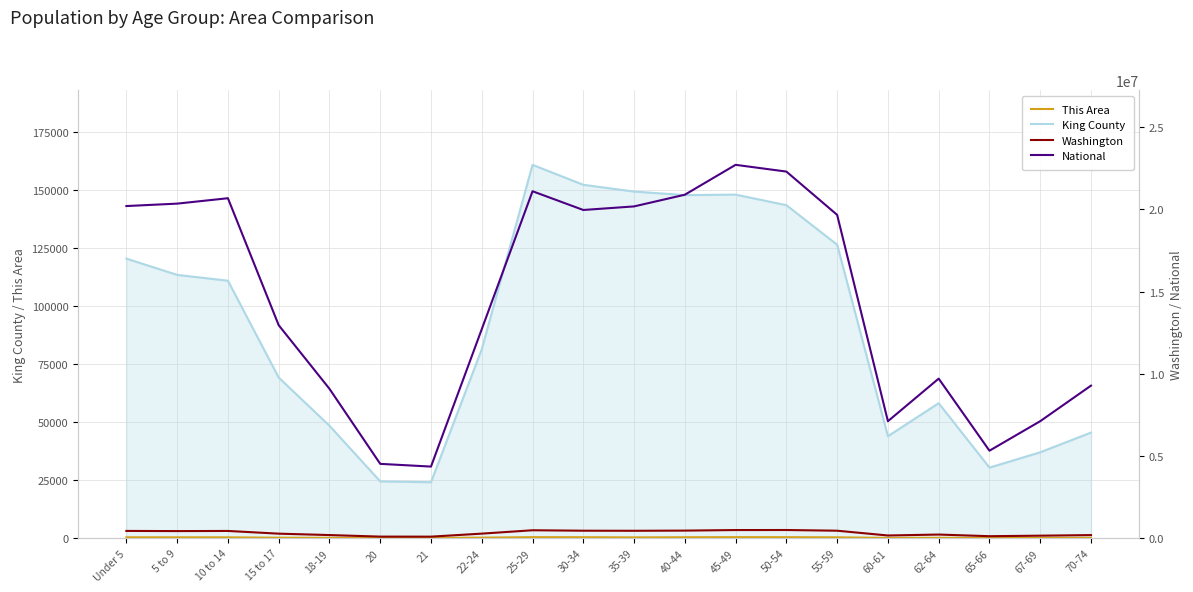

Rank the categories by King County value from lowest to highest.

21, 20, 65-66, 67-69, 60-61, 70-74, 18-19, 62-64, 15 to 17, 22-24, 10 to 14, 5 to 9, Under 5, 55-59, 50-54, 40-44, 45-49, 35-39, 30-34, 25-29